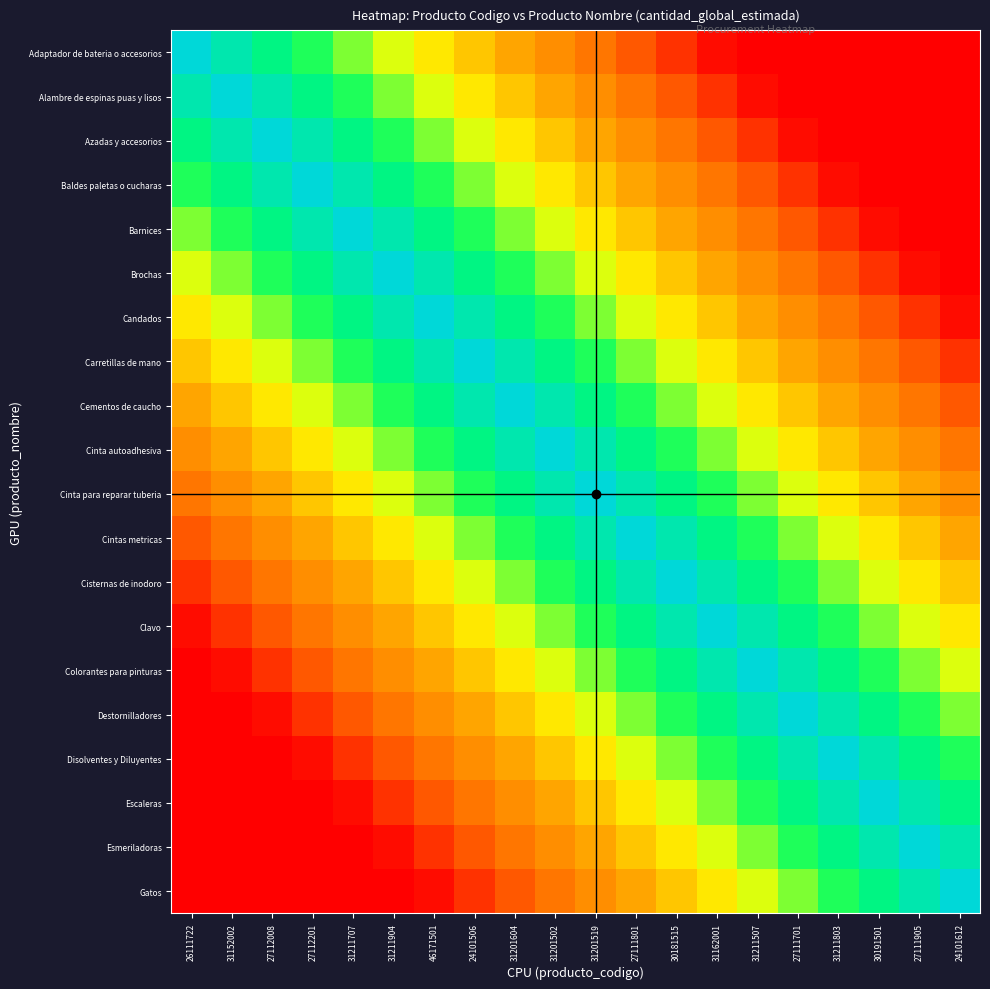

At how many categories does at least one series exceed 0?

20